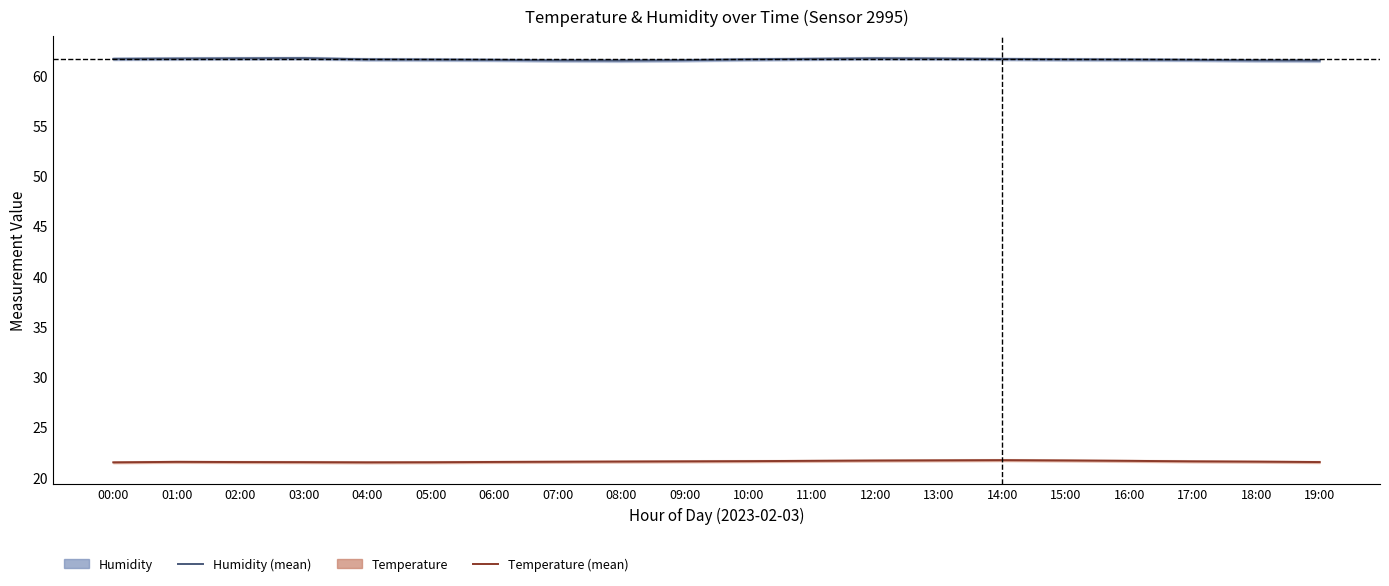

True or false: Humidity and Temperature cross at least once.

False